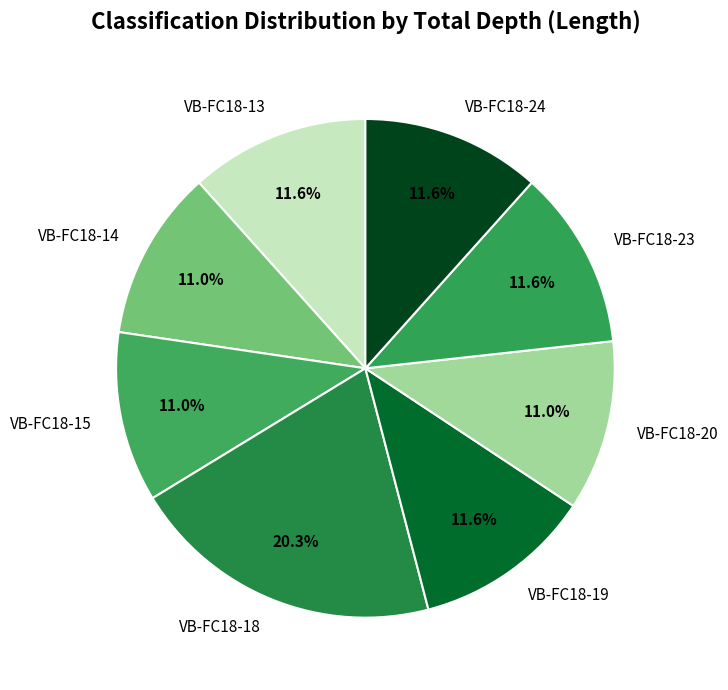

Which category has the biggest portion of the pie?

VB-FC18-18